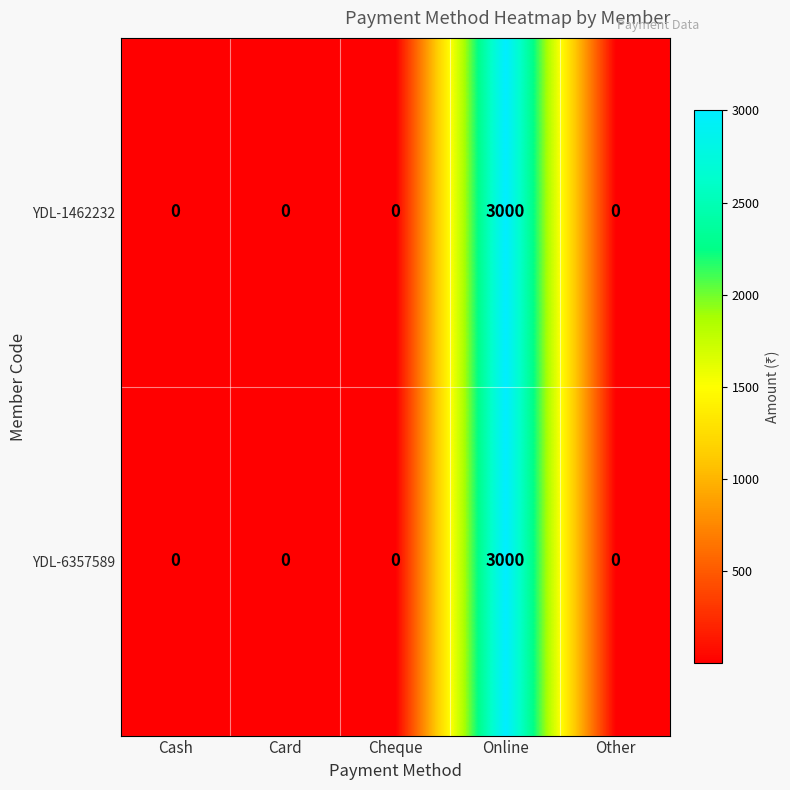

Reading left to right, what are all the values shown in this chart?

YDL-1462232: 0	0	0	3000	0
YDL-6357589: 0	0	0	3000	0